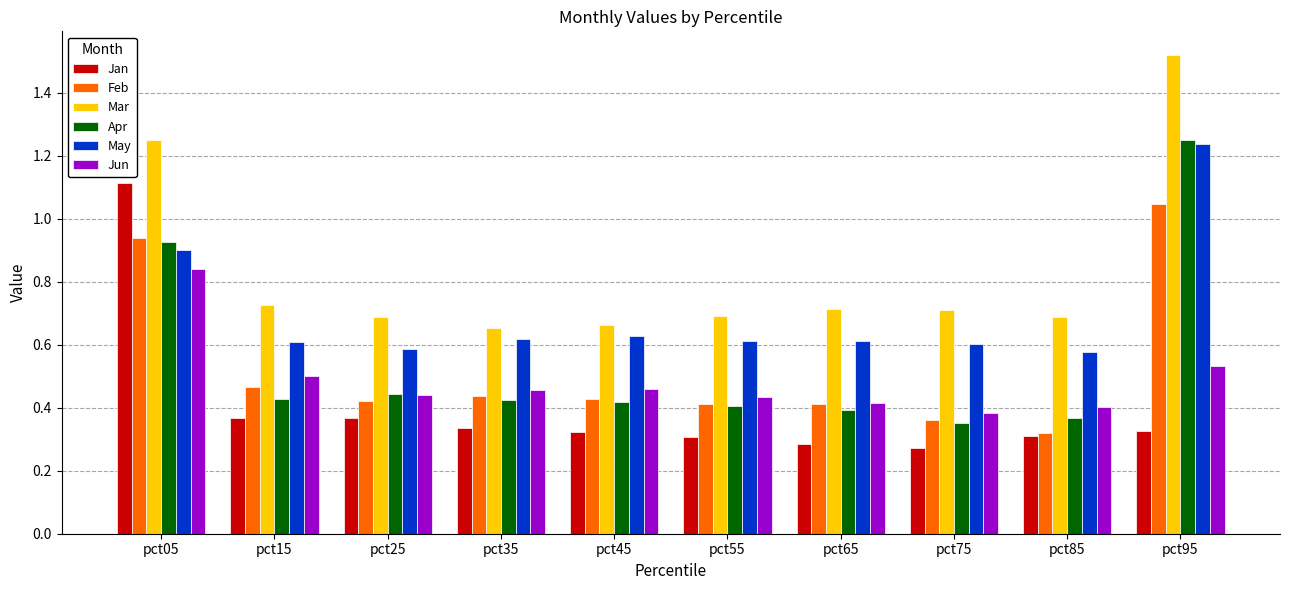

True or false: Apr has a value of 0.4 at pct85.

True